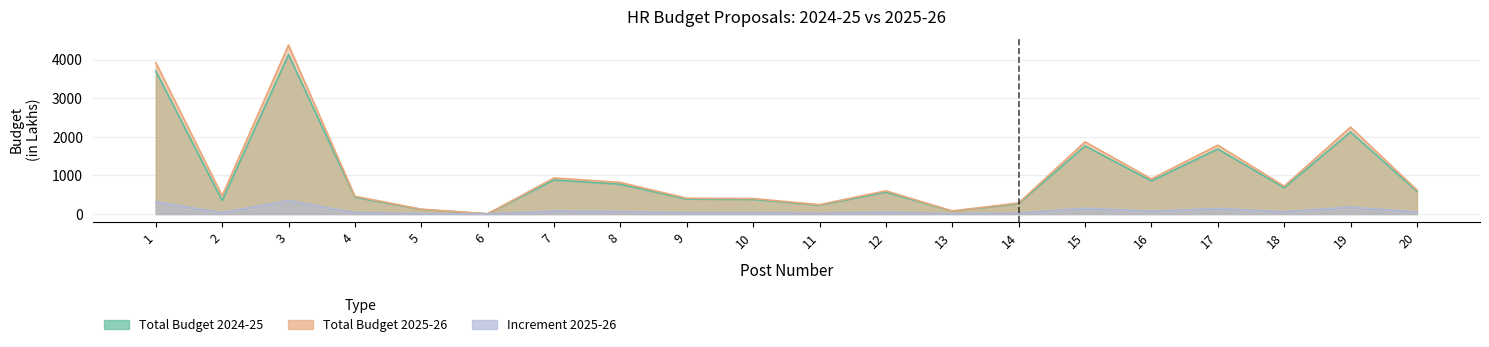

What is the total value across all series at 3?

8849.7